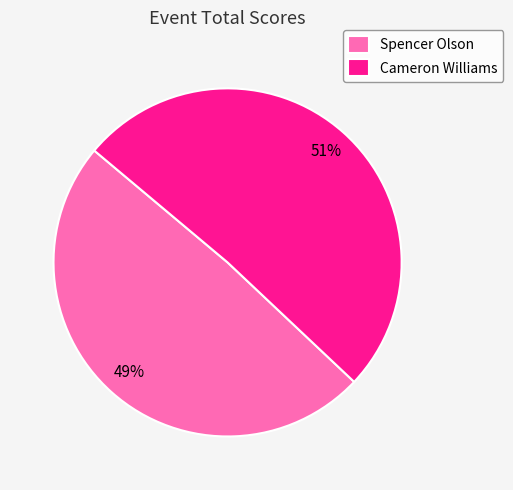

The Spencer Olson slice represents 49% of the pie. True or false?

True